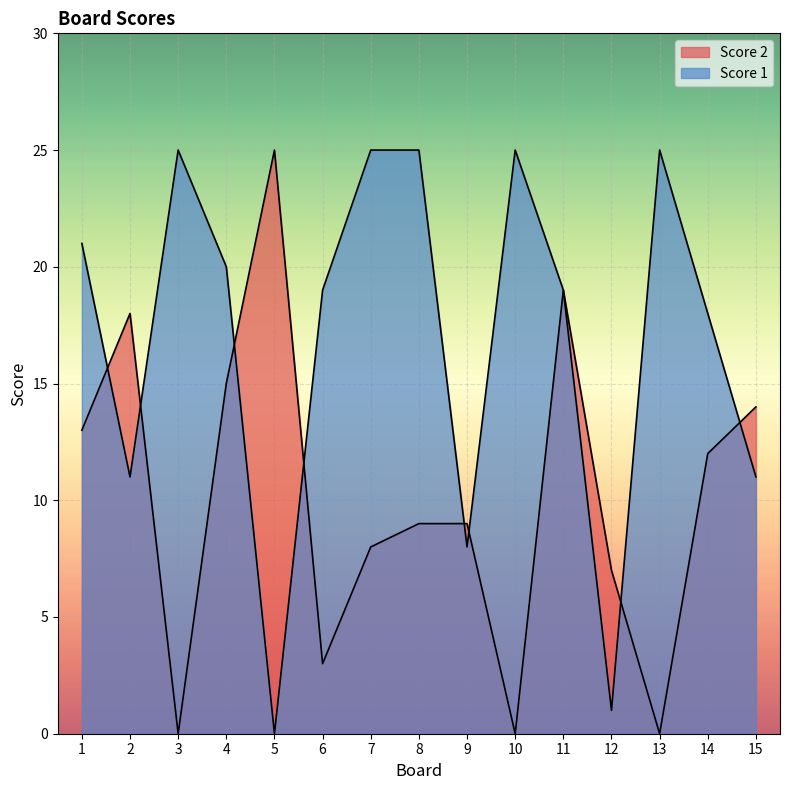

What is the difference between the second highest and minimum values in the Score 1 series?

25